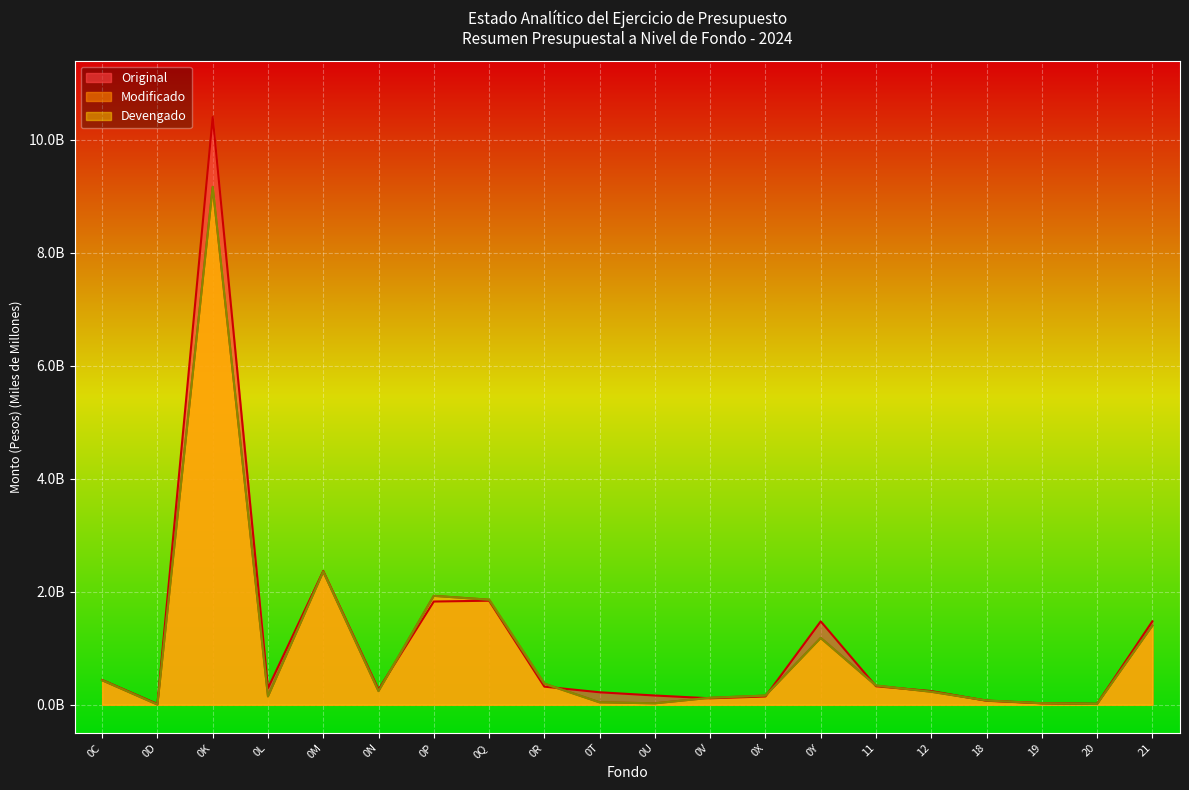

Which series ends up on top after the final intersection of Modificado and Original?

Original